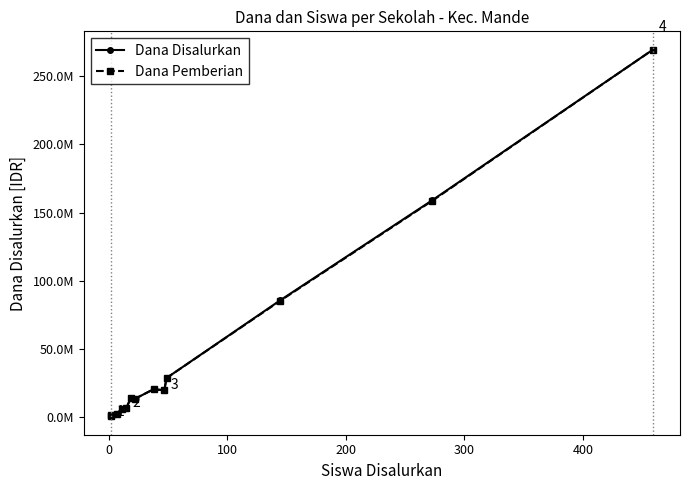

Count the number of data series in this chart.

2